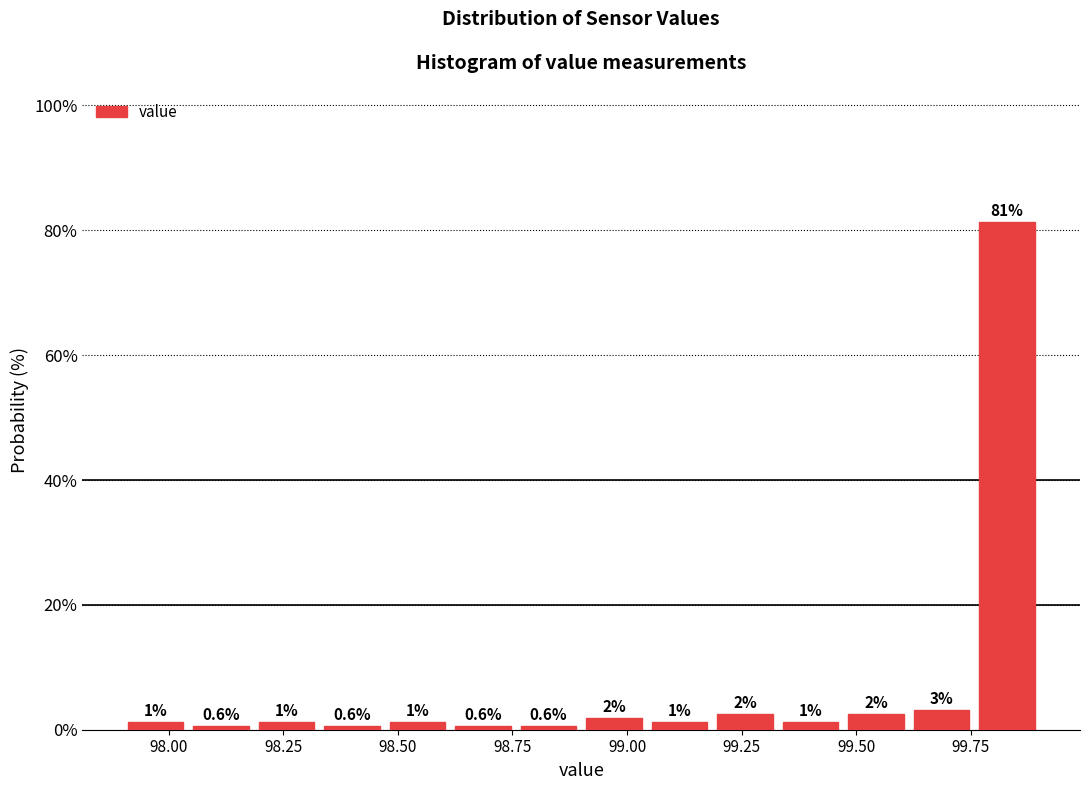

Read against the x-axis, roughly where is the centre of the tallest bar?

99.85